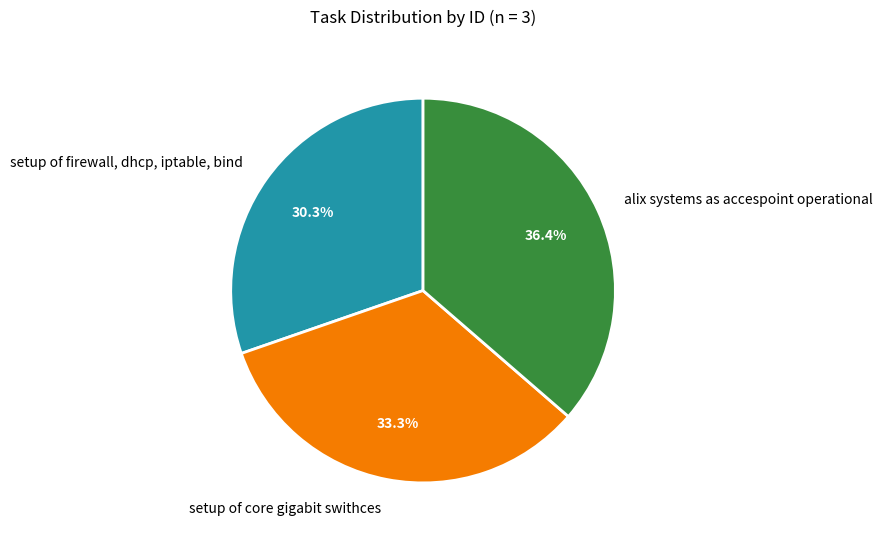

Approximately how many times larger is the value at alix systems as accespoint operational compared to setup of core gigabit swithces?

1.1